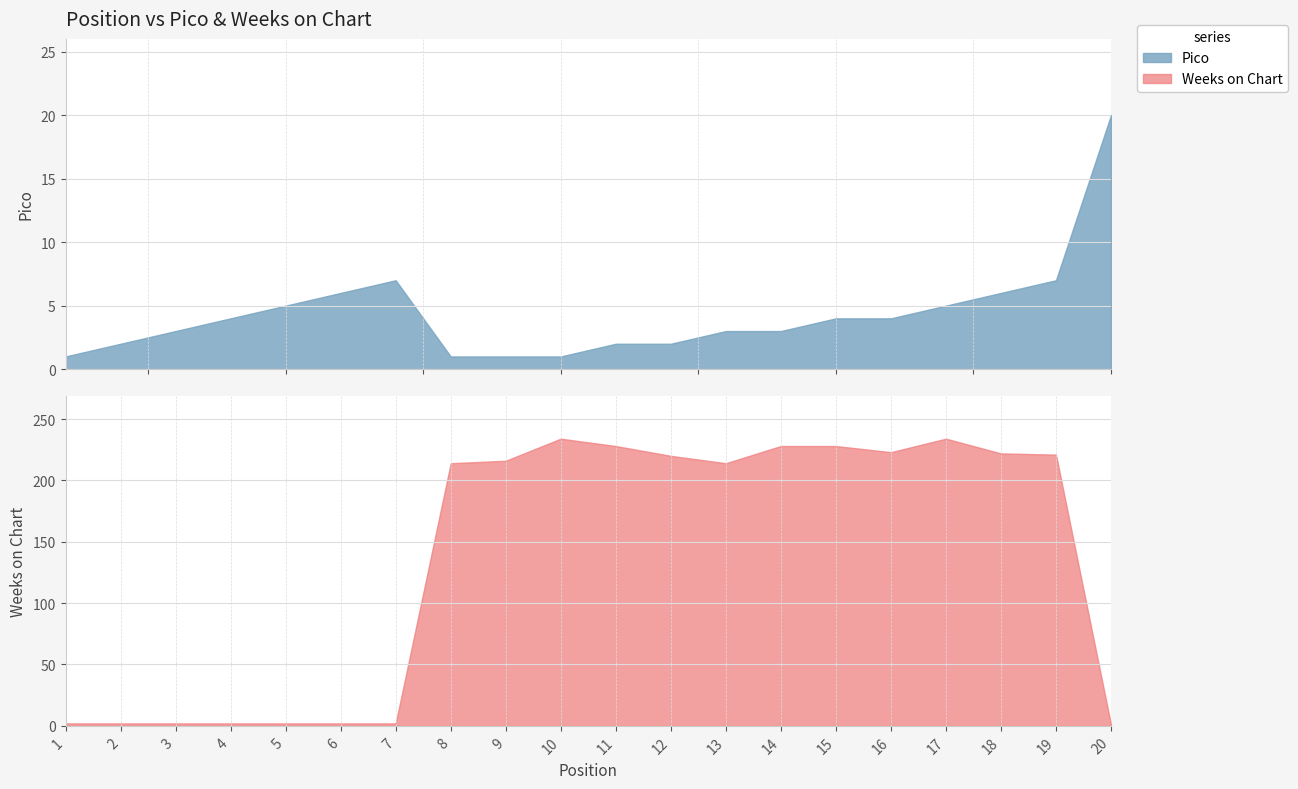

Where is the first local minimum for Weeks on Chart?

13